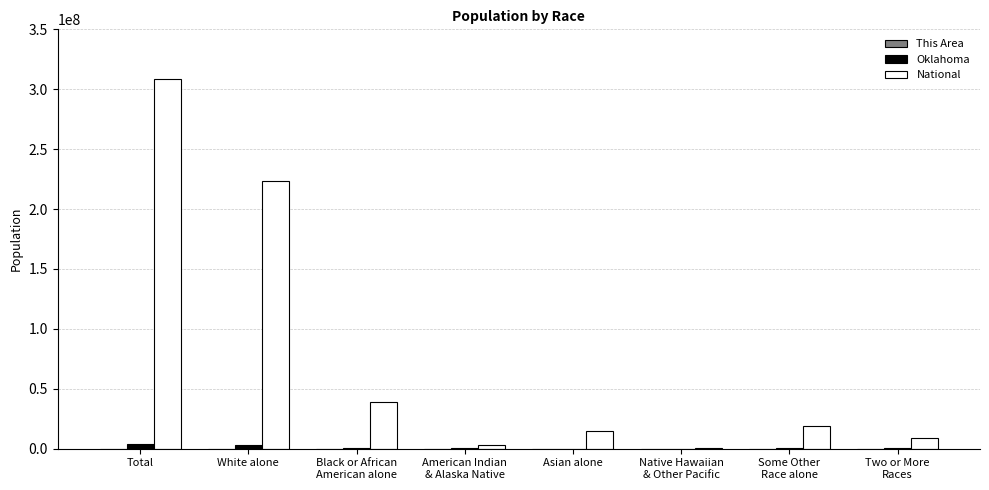

What is the total value across all series at Total?

312497417